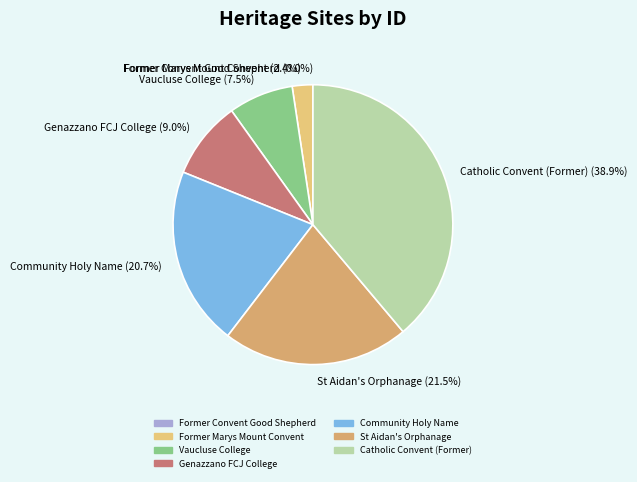

Approximately how many times larger is the value at St Aidan's Orphanage (21.5%) compared to Community Holy Name (20.7%)?

1.0